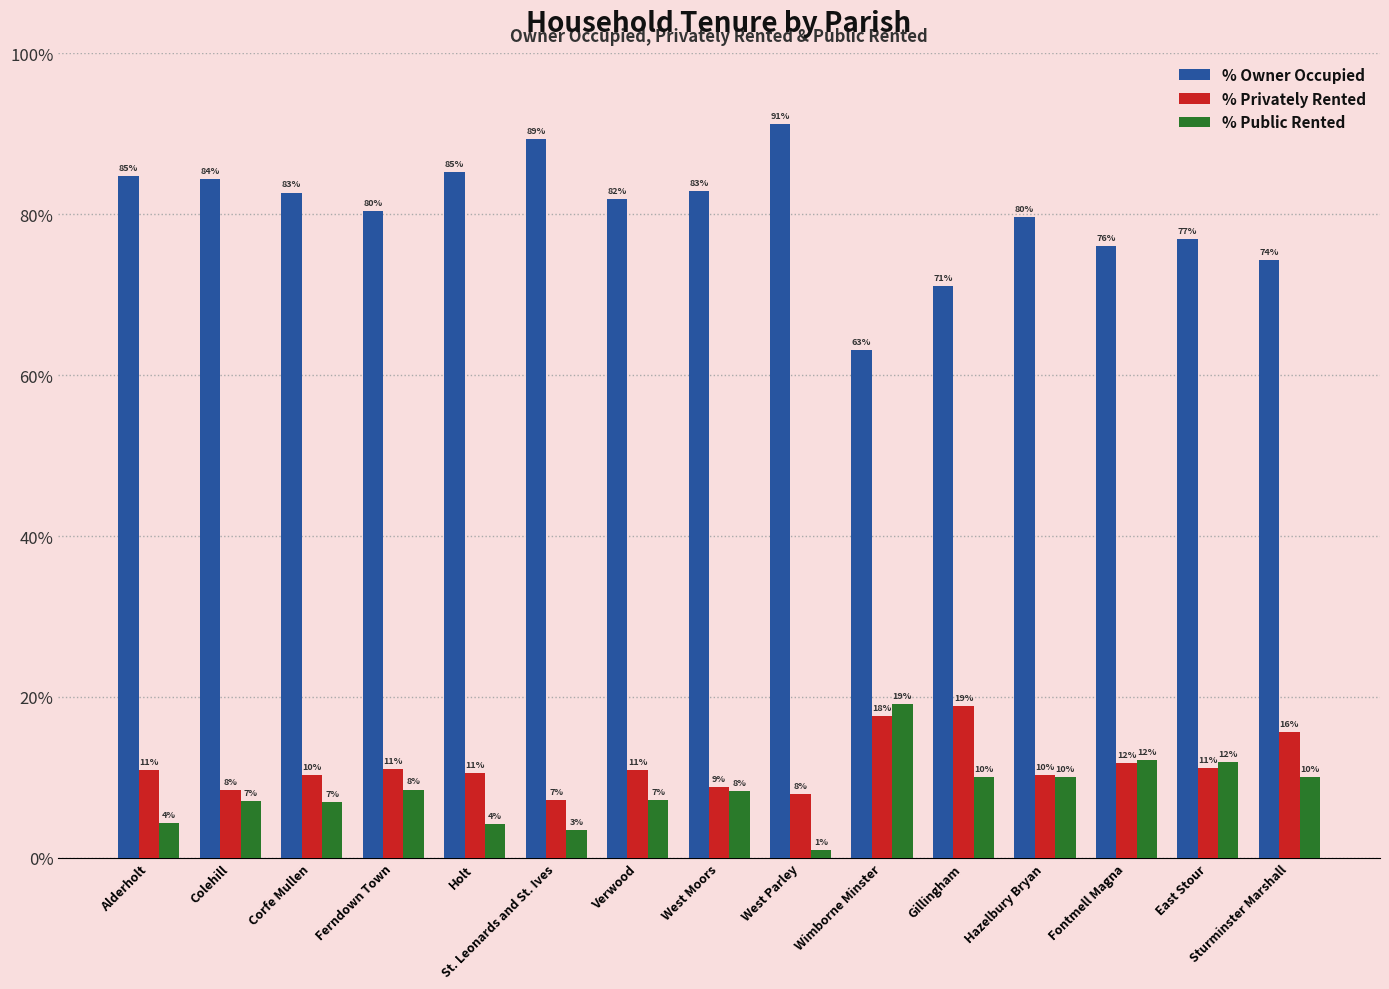

What is the difference between the maximum and minimum values in the % Public Rented series?

18.2